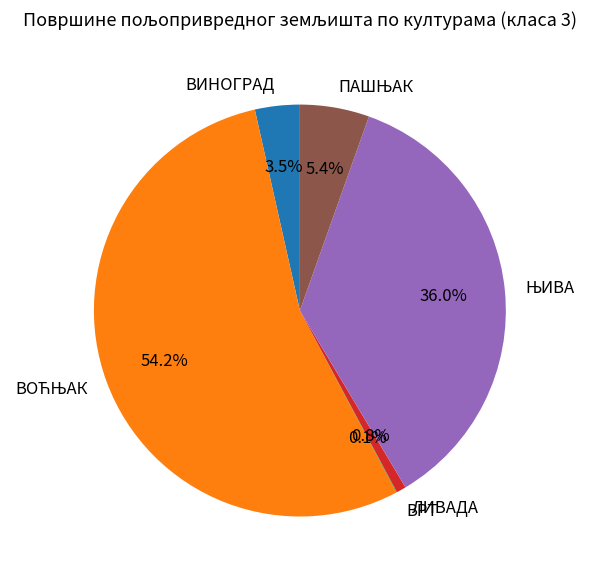

Does any single category account for the majority?

Yes